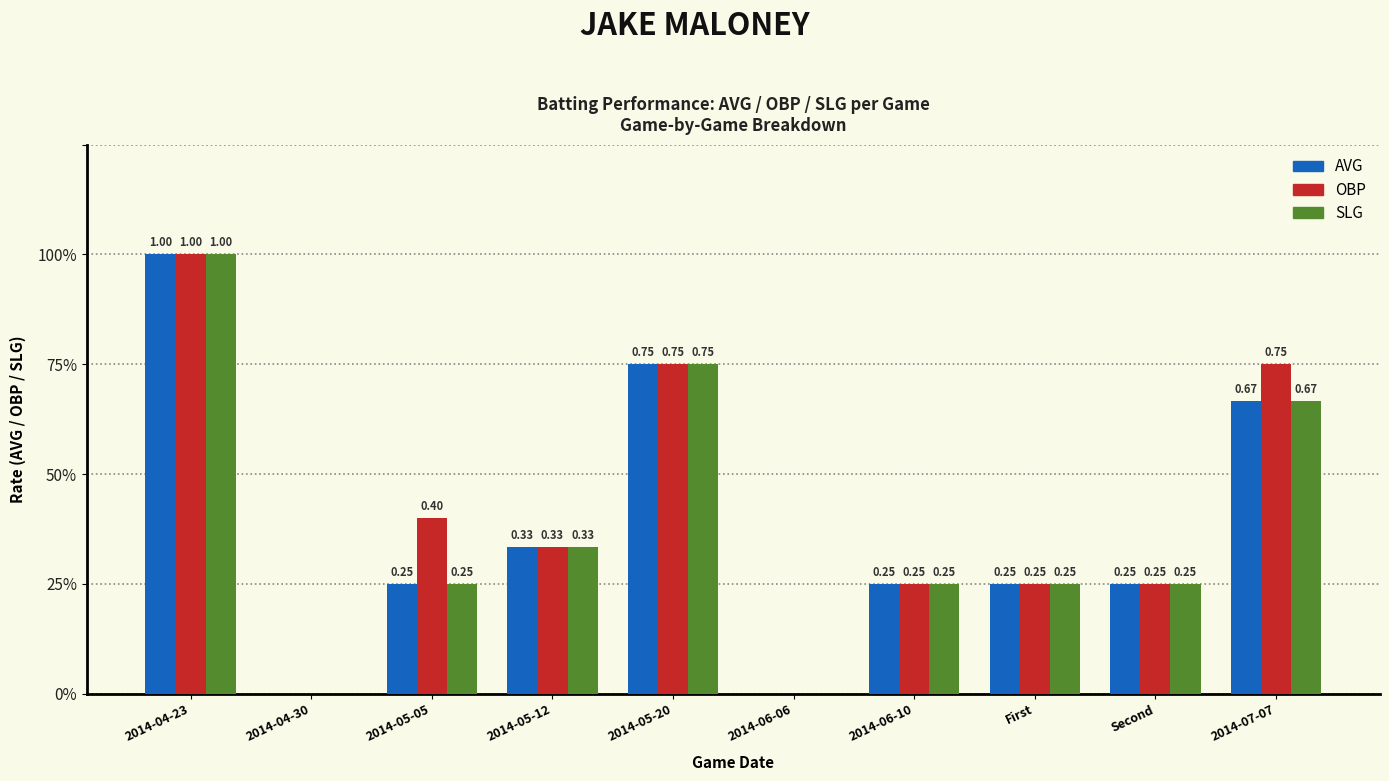

What is the label of the 5th bar from the right?

2014-06-06